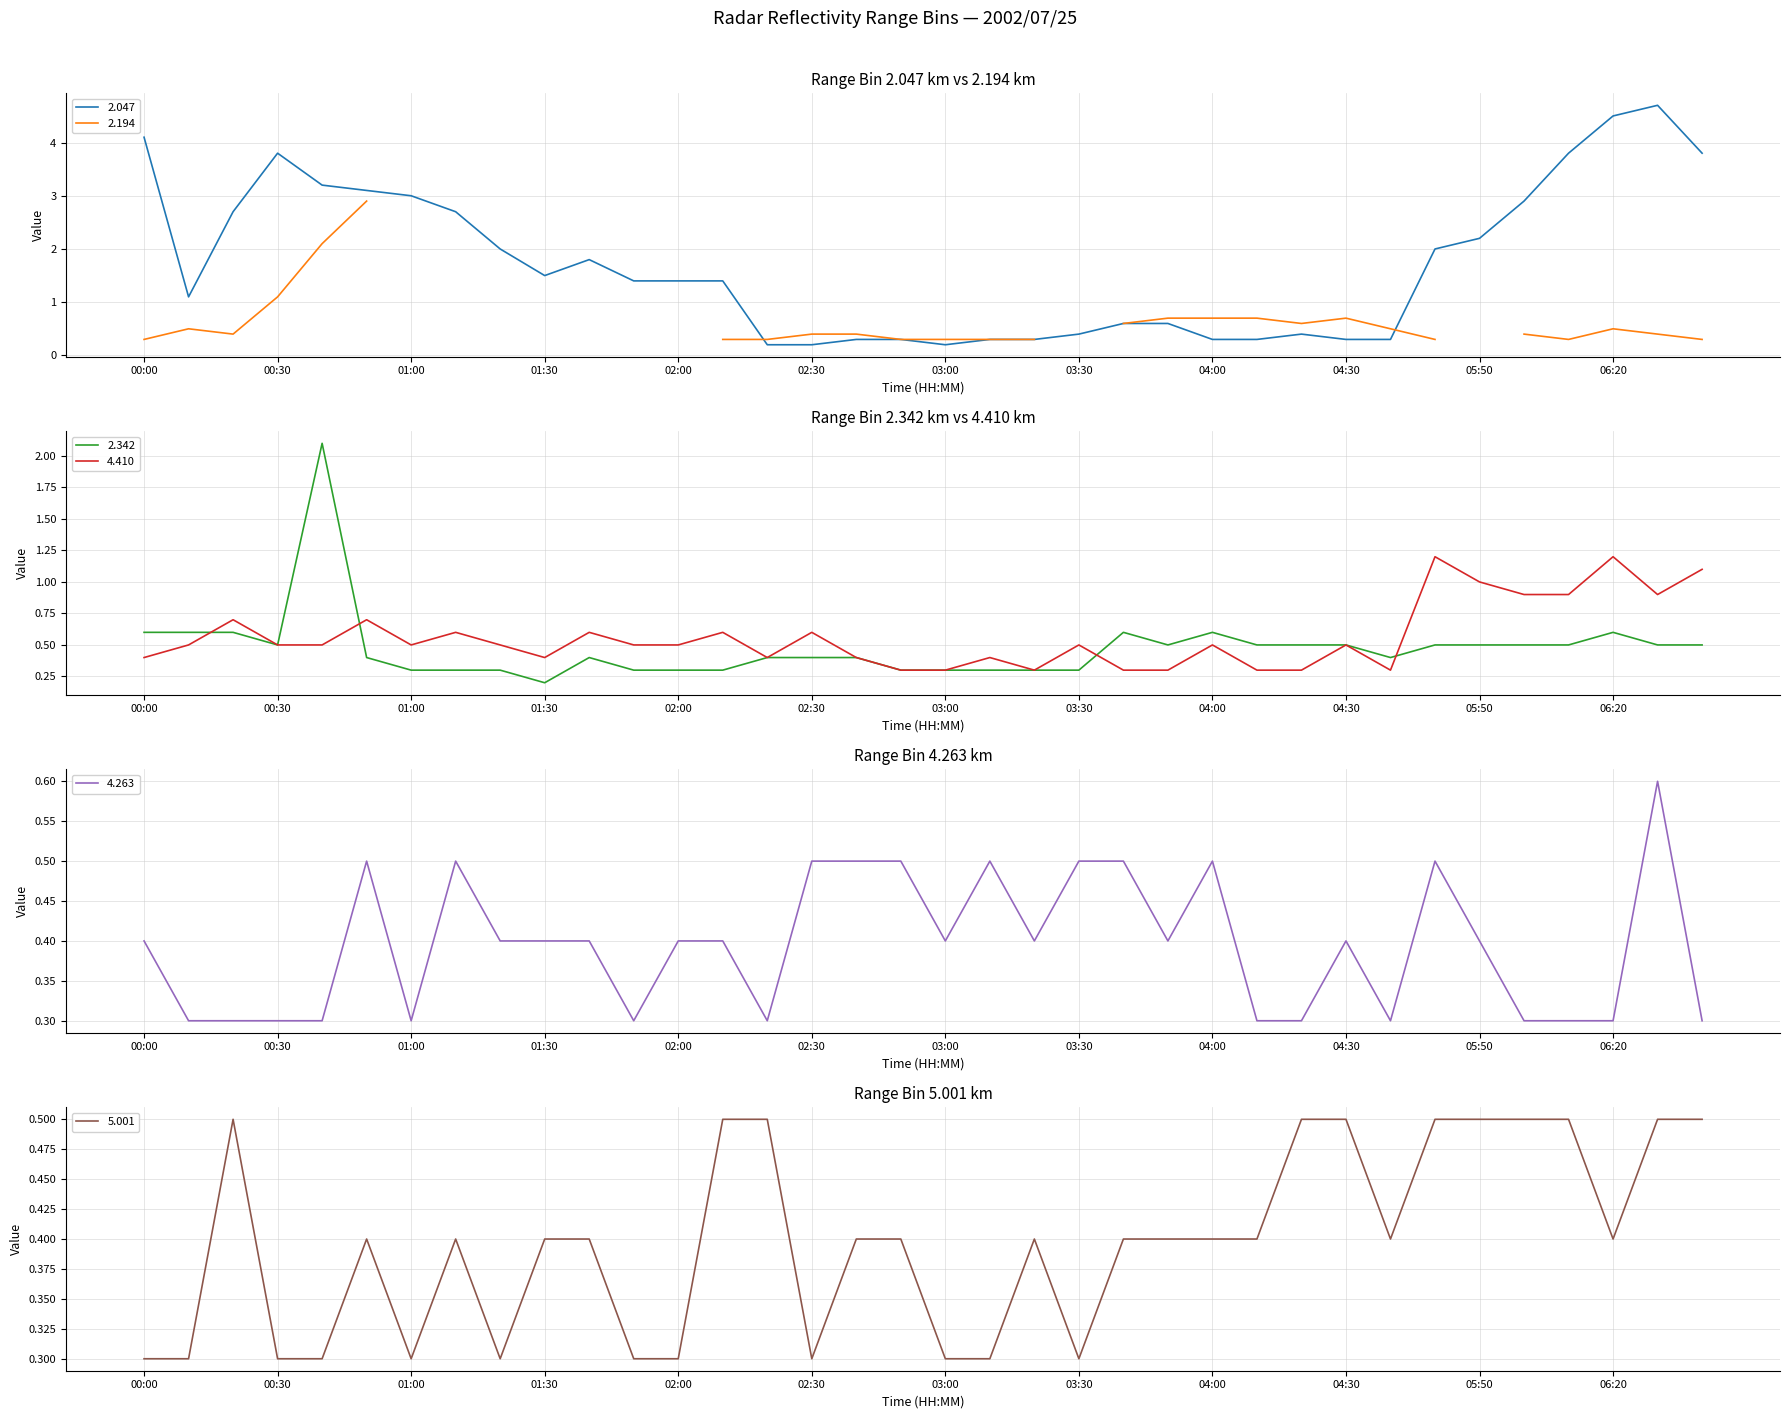

What is the spread (max minus min) of values at 00:10?

0.8